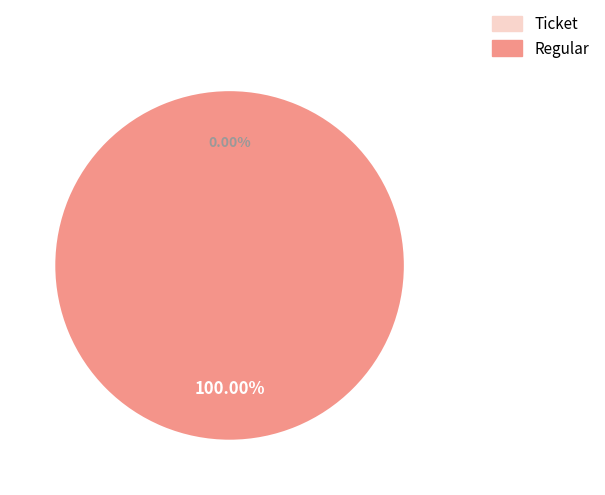

Rank the categories by value from lowest to highest.

Ticket (io_index=0), Regular (io_index=6)